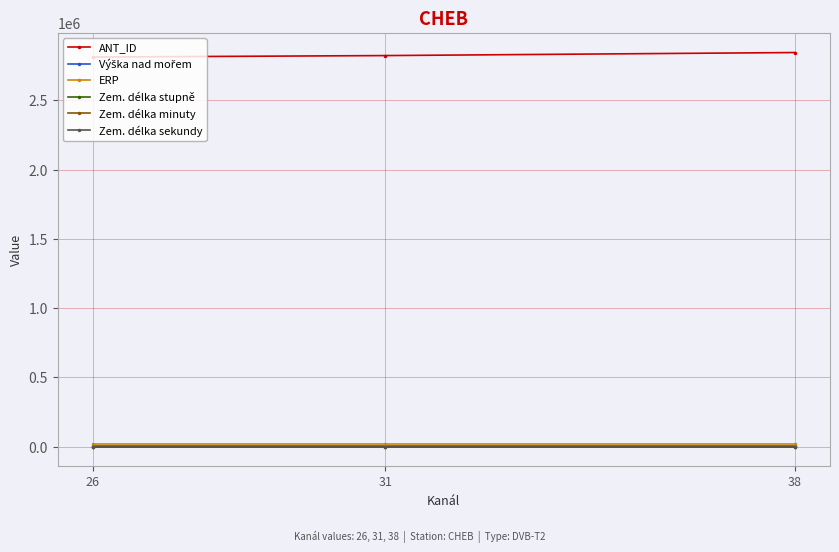

What is the maximum value shown in the chart?

2845568